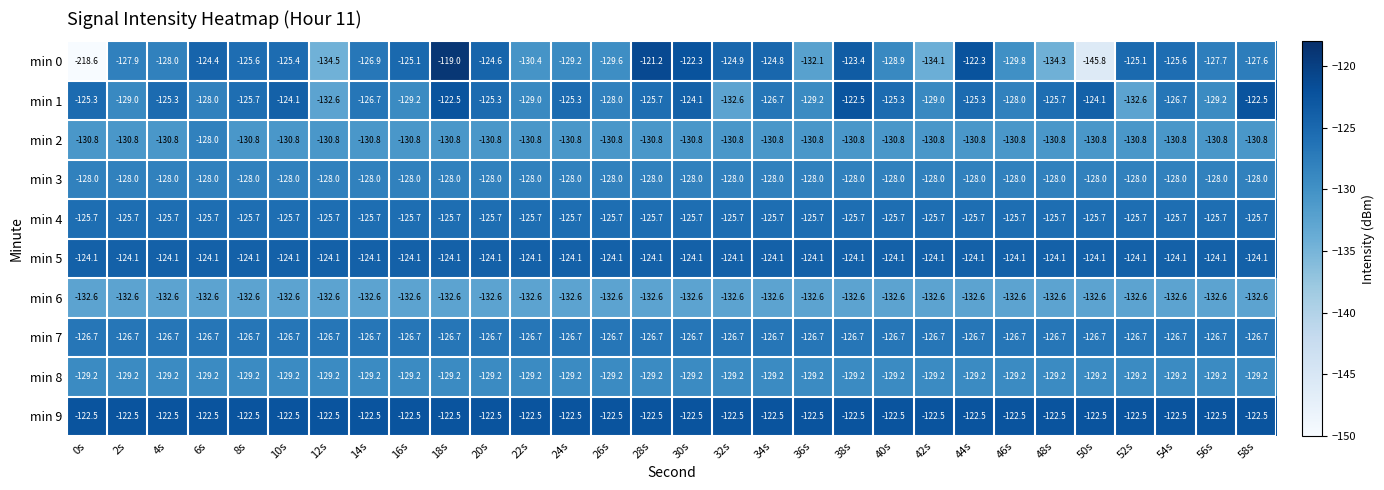

At 42s, list the series in order from largest to smallest.

min 9, min 5, min 4, min 7, min 3, min 1, min 8, min 2, min 6, min 0